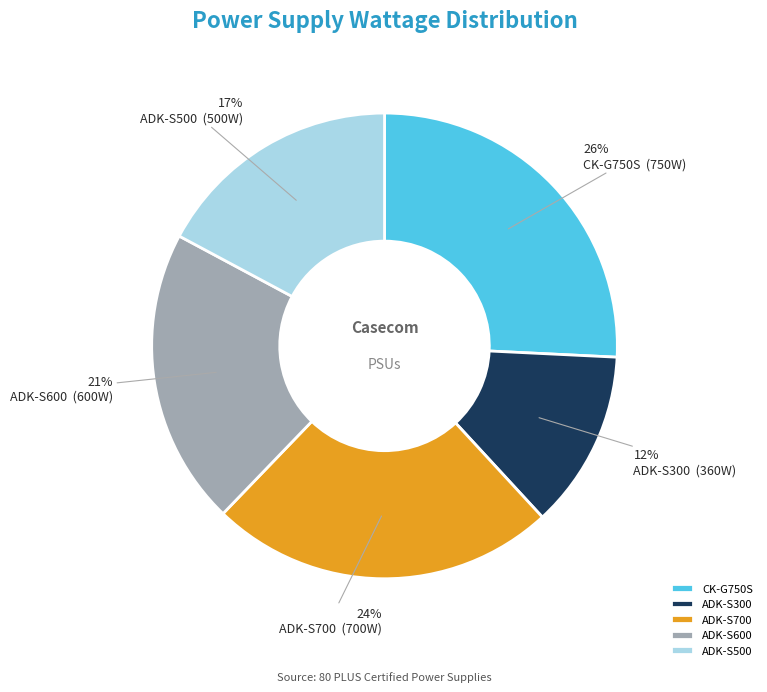

To the nearest percent, what percentage of the pie is ADK-S700?

24%